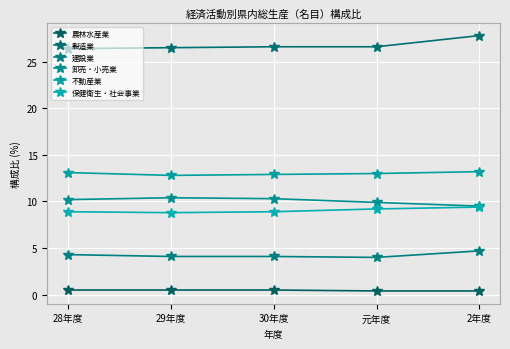

At which category is the sum across all series the highest?

2年度